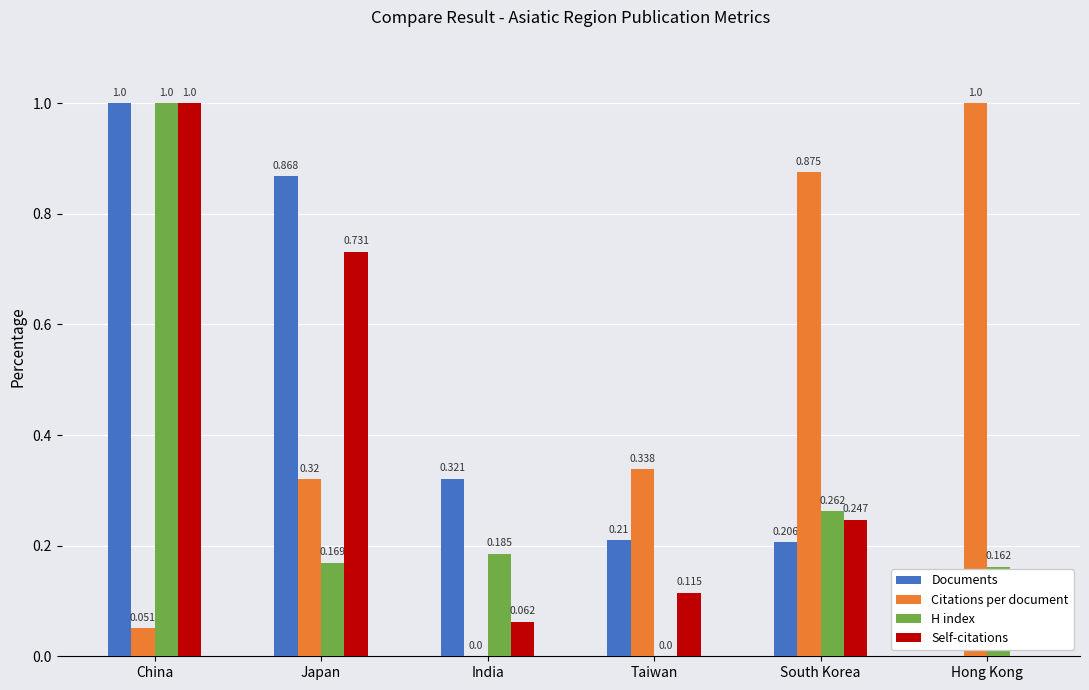

Is the value of Citations per document at Taiwan greater than the value of Documents at China?

No